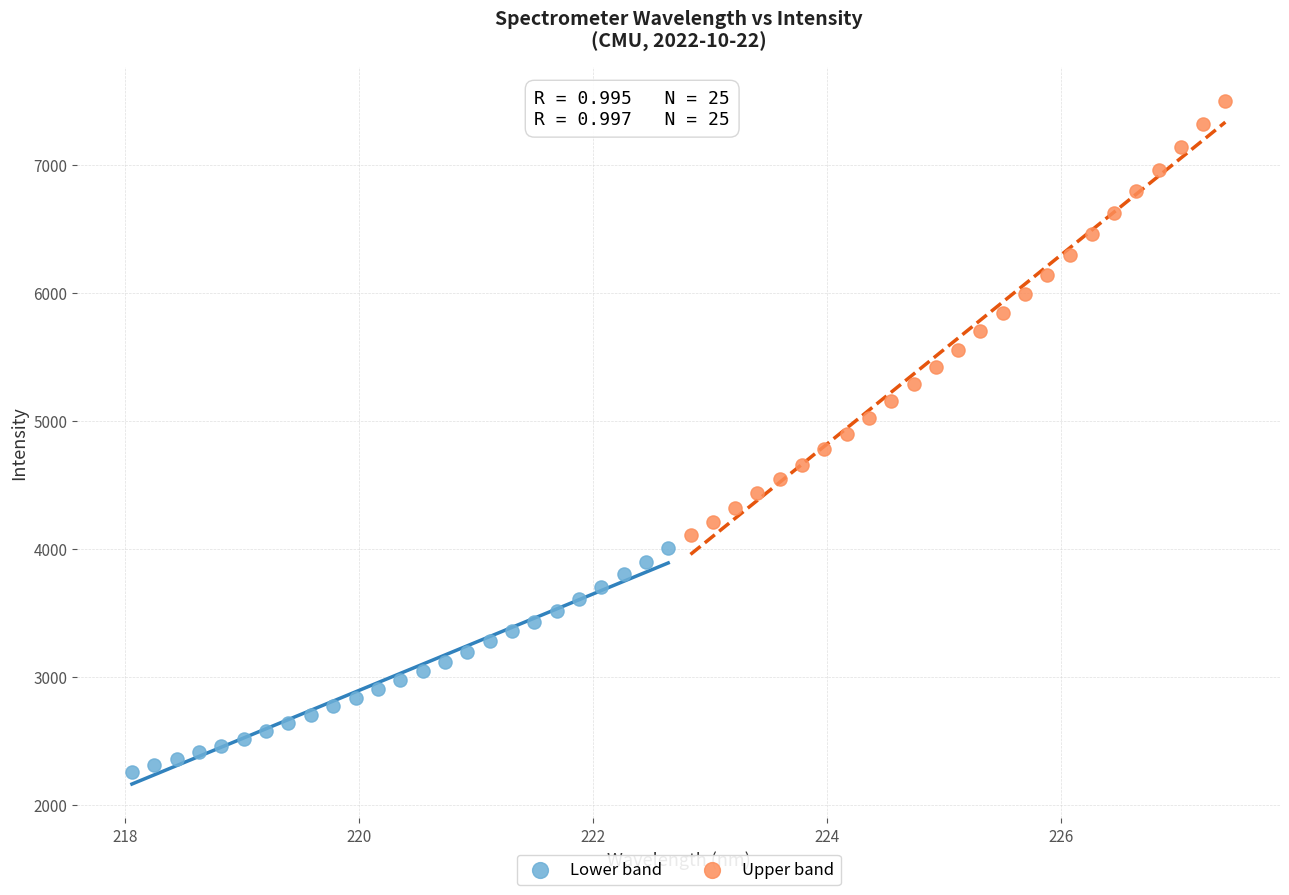

Which series contains the highest Y value?

Upper band